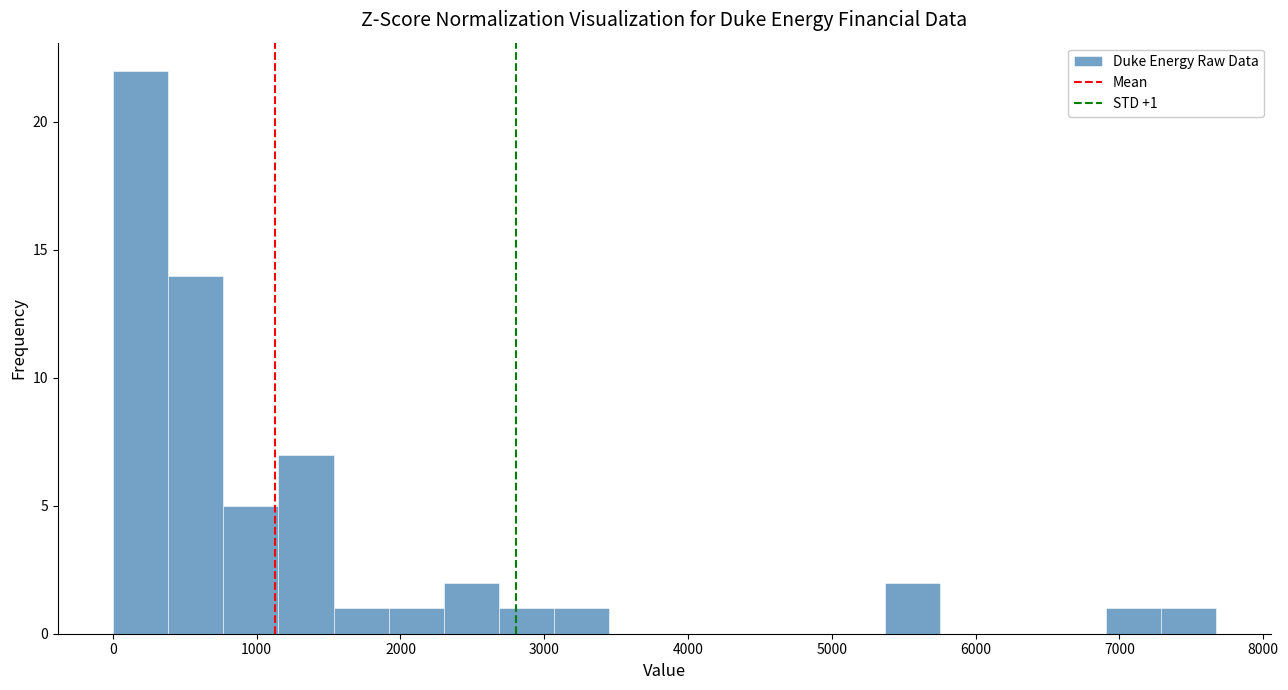

Read against the x-axis, roughly where is the centre of the tallest bar?

200